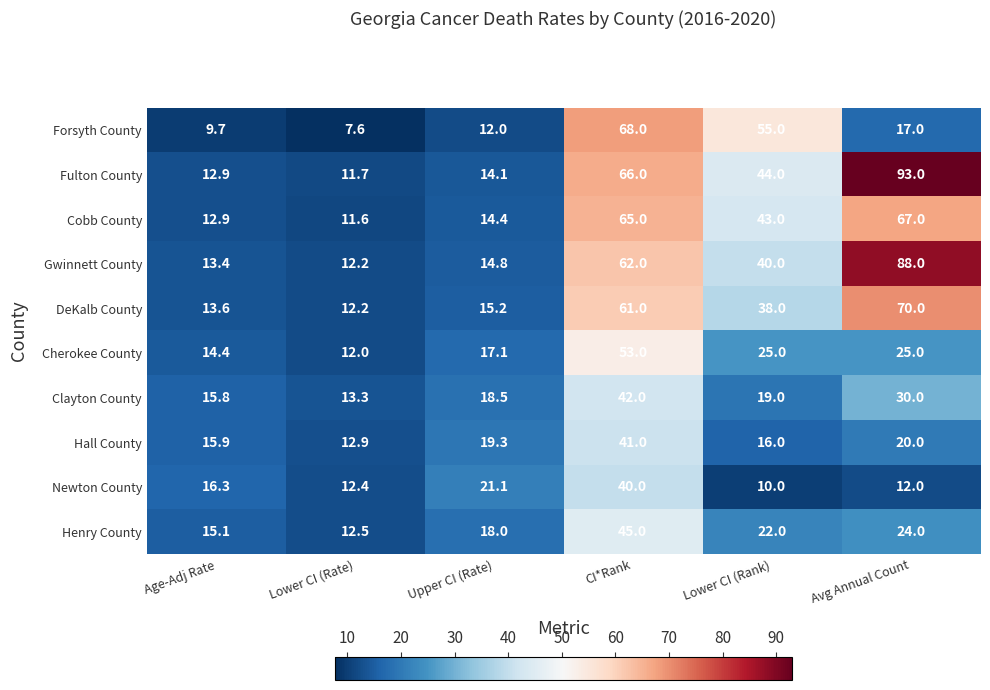

What is the spread (max minus min) of values at Lower CI (Rate)?

5.7